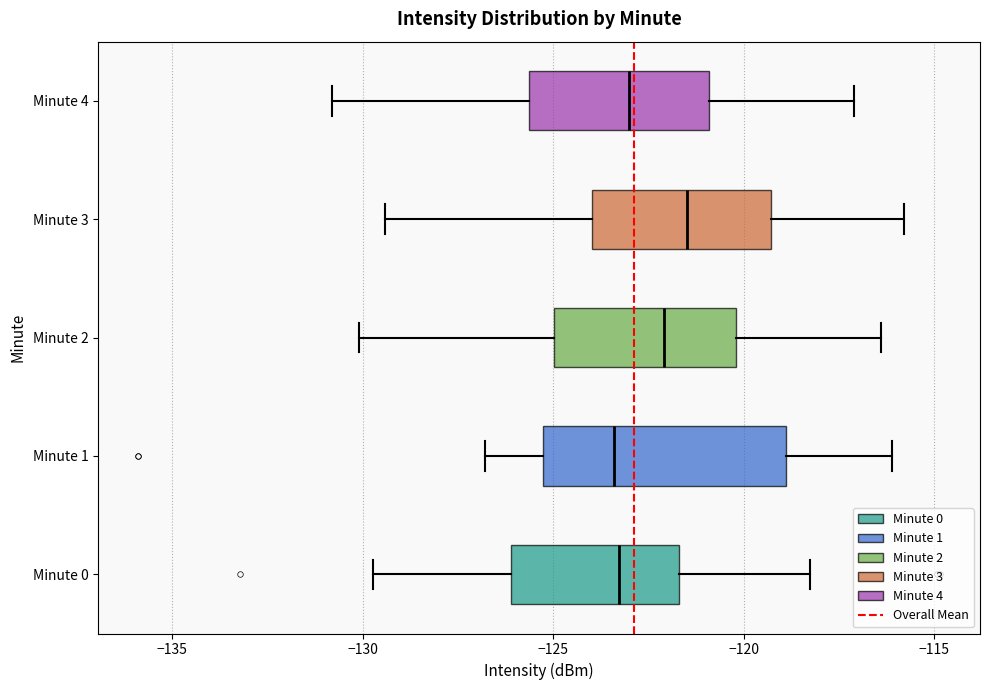

Where does the left whisker of the box for Minute 1 end on the x-axis? The values are not printed on the chart, so give them approximately, as read against the axis.

-127.0